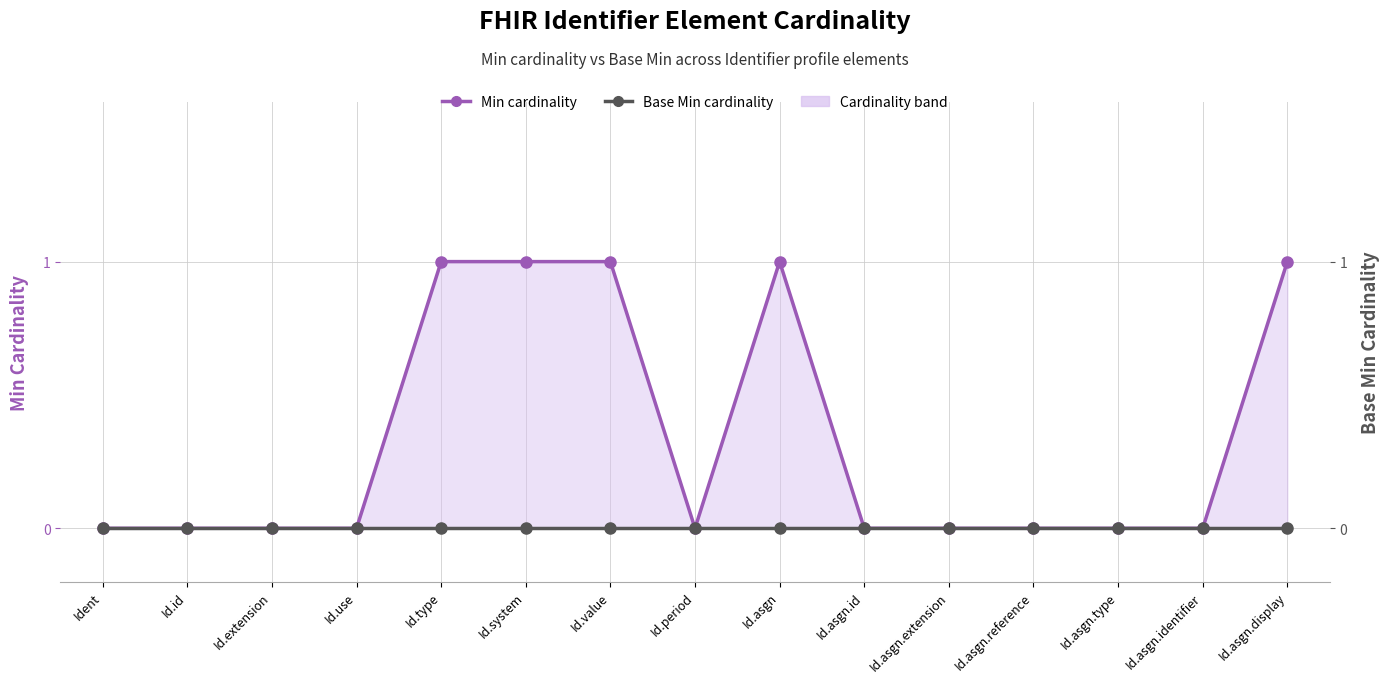

The Min cardinality series shows 1 at Id.id. True or false?

False